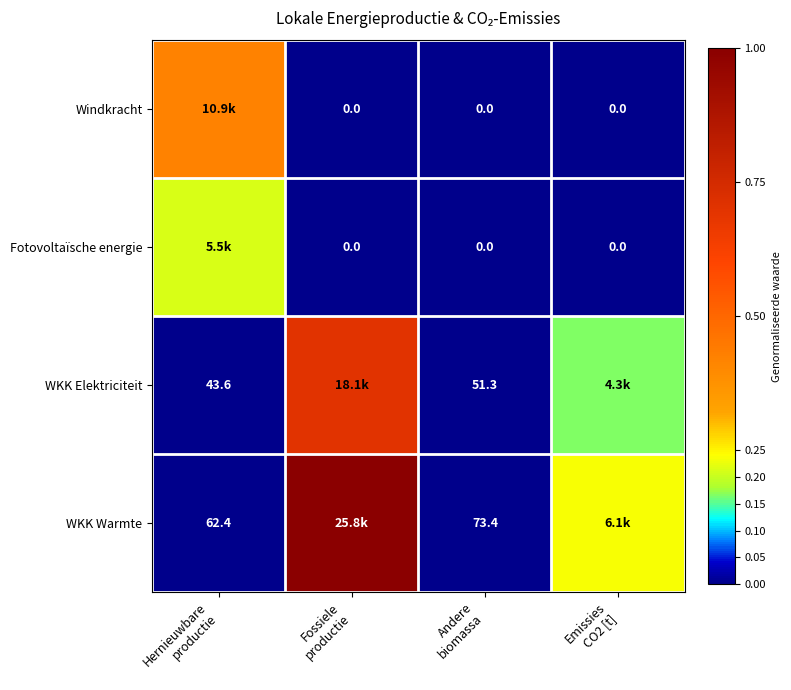

List the series in order of their overall mean, lowest first.

Fotovoltaïsche energie, Windkracht, WKK Elektriciteit, WKK Warmte